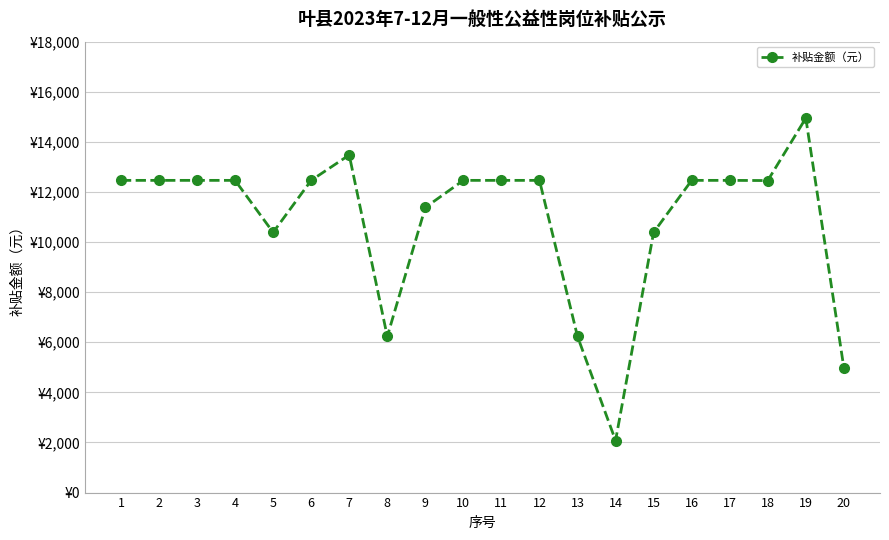

Reading left to right, extract all data points from this chart.

12463.2	12463.2	12463.2	12463.2	10386.0	12463.2	13476.7	6231.6	11382.3	12463.2	12463.2	12463.2	6231.6	2077.2	10386.0	12463.2	12463.2	12455.9	14947.0	4982.3